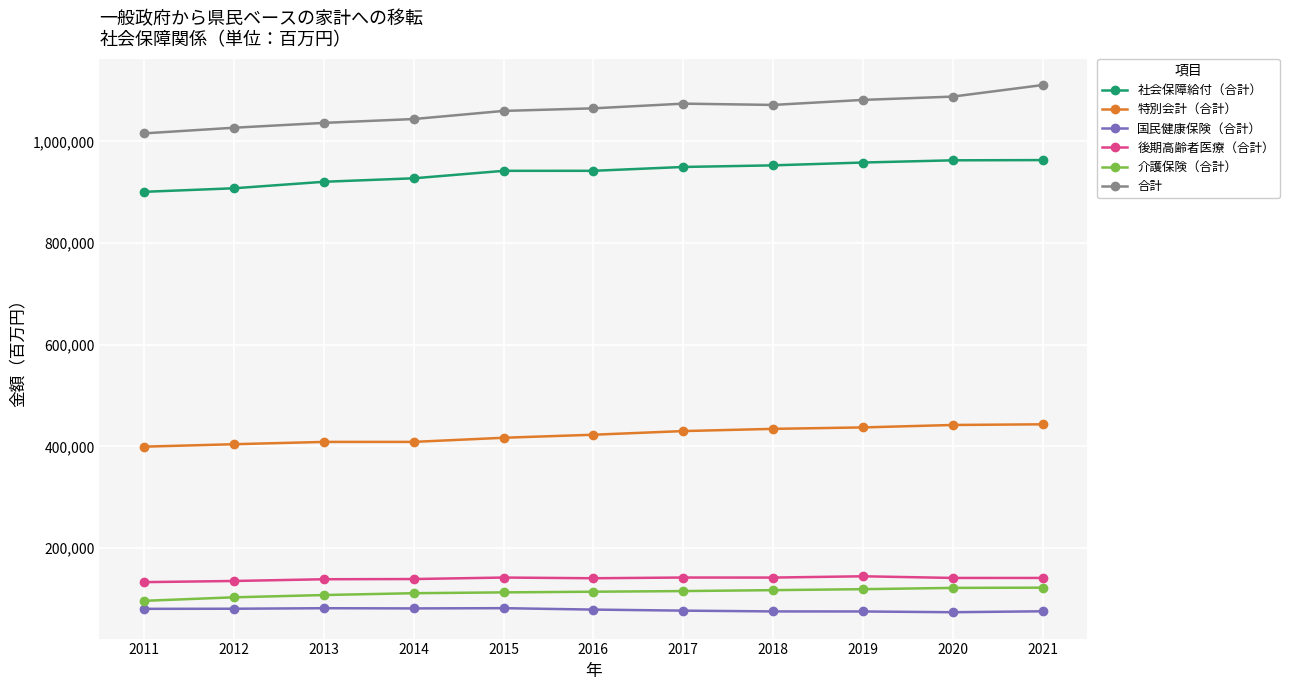

What is the maximum value for 合計?

1111010